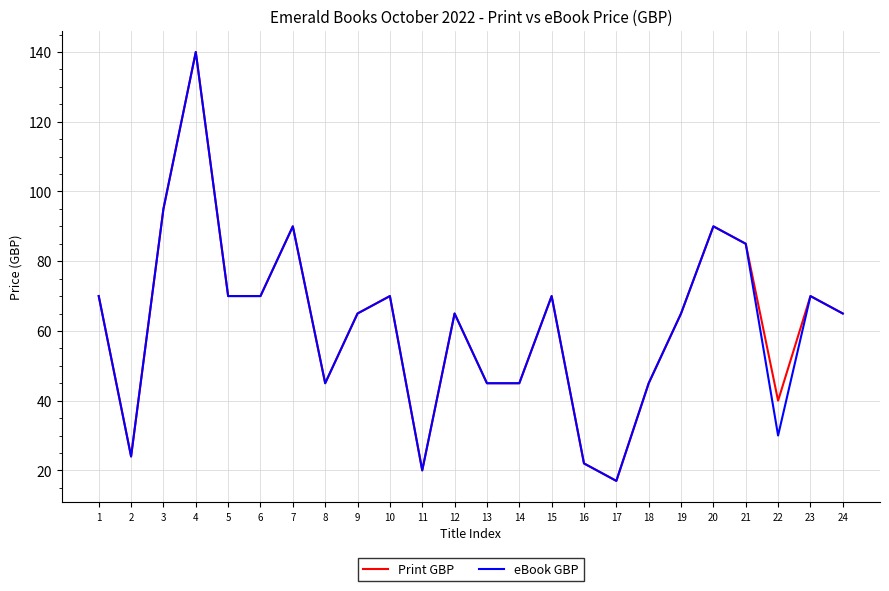

How many interior local peaks does the Print GBP series have?

7